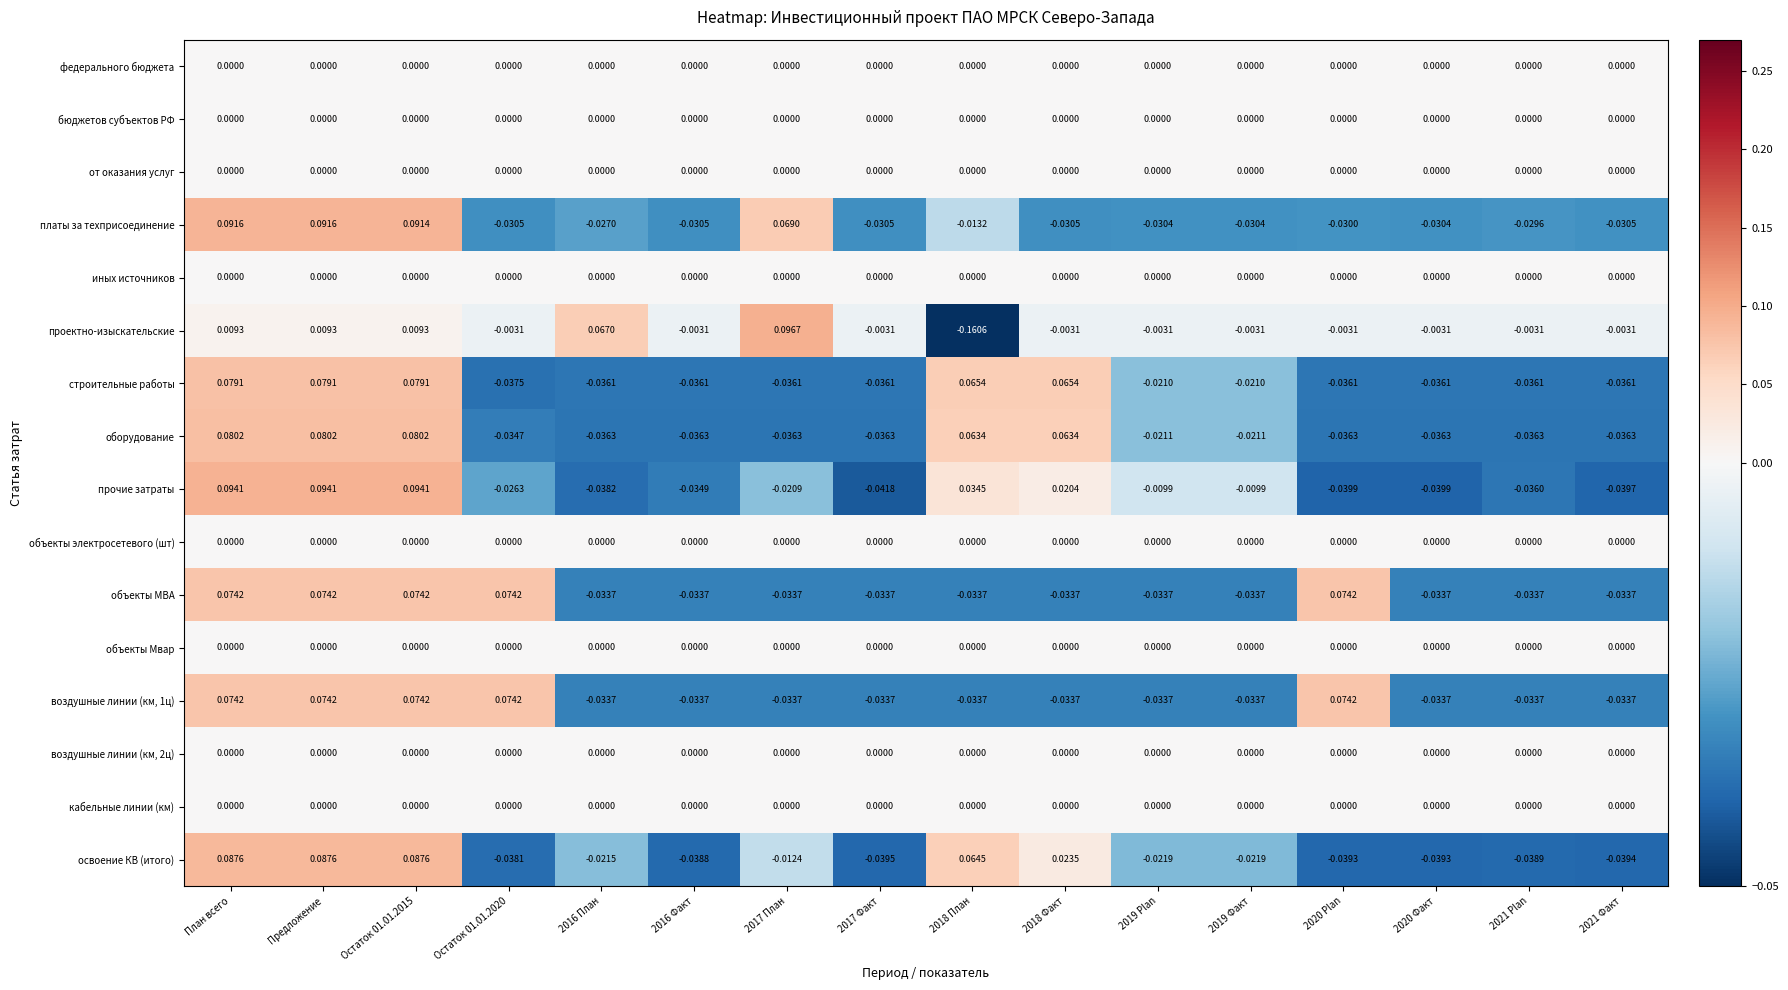

Is the value of объекты МВА at 2016 План greater than the value of оборудование at 2019 Факт?

No